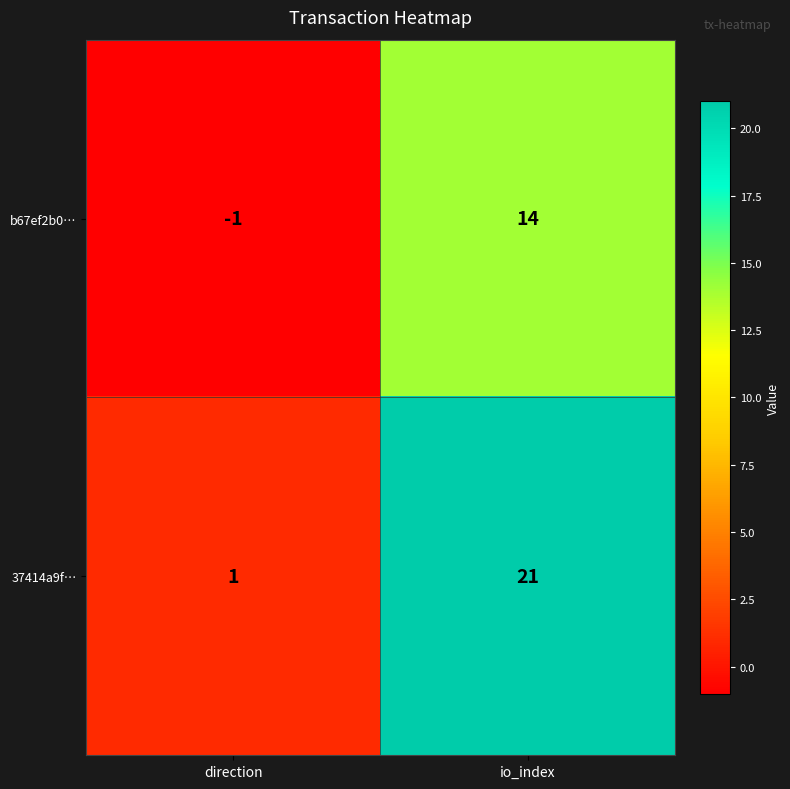

At which category is the sum across all series the highest?

io_index